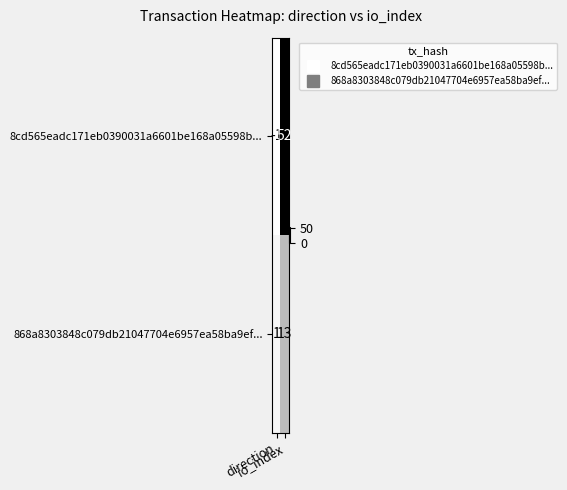

What is the maximum value shown in the chart?

52